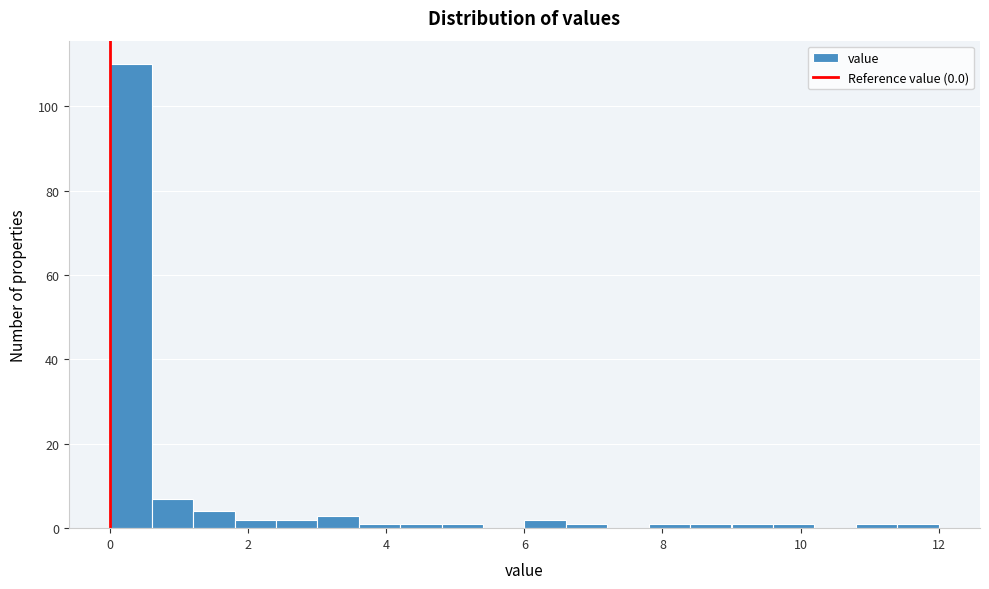

Around what value on the x-axis is the tallest bar? Give the approximate position of its centre, as read against the axis.

0.4